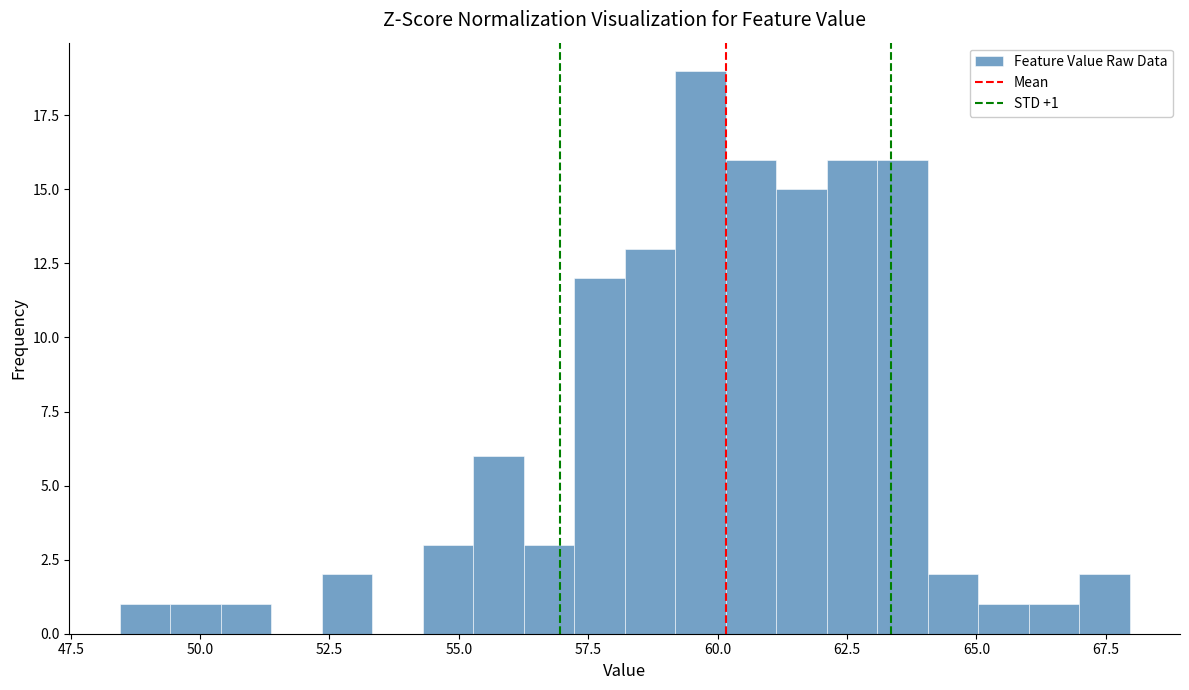

Read against the x-axis, roughly where is the centre of the tallest bar?

59.5